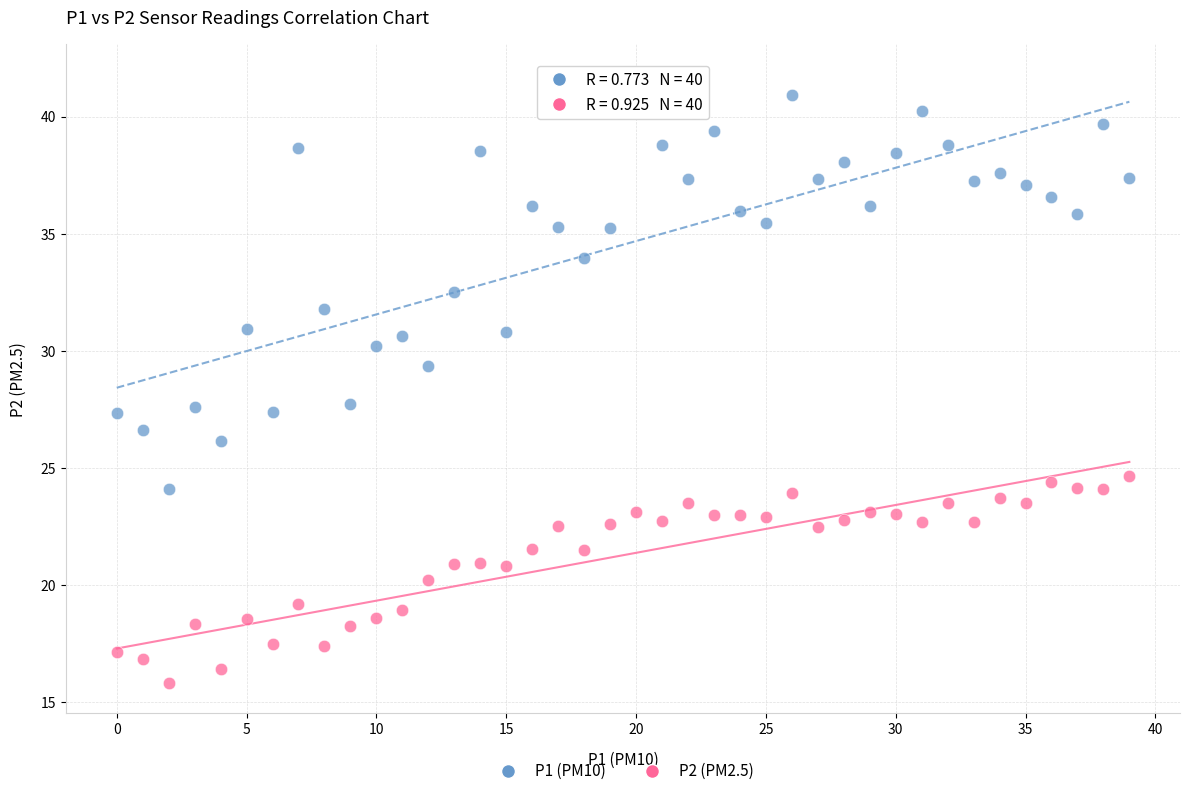

Which series has the largest Y range (max minus min)?

P1 (PM10)